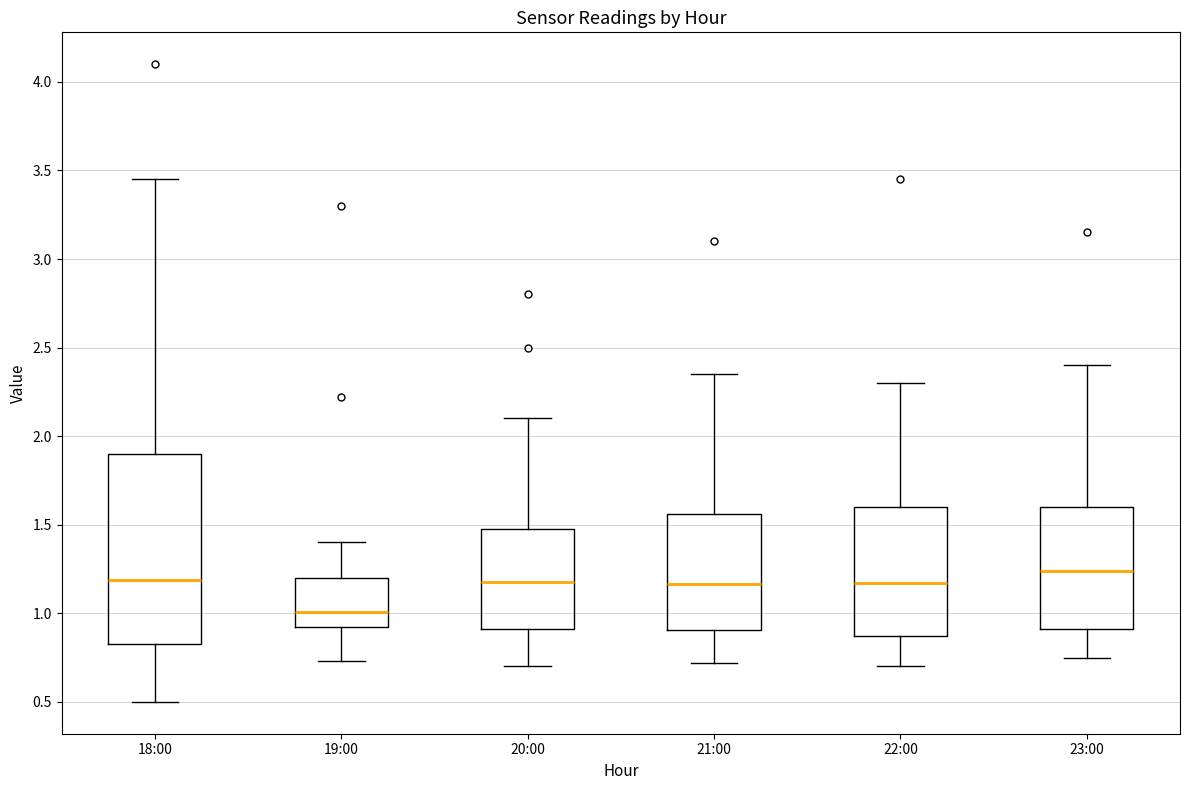

Reading left to right, read every box against the y-axis: the position of its median line, the range the box covers, and the ends of its whiskers. The values are not printed on the chart, so give them approximately, as read against the axis.

18:00: median 1.20, box 0.85 to 1.90, whiskers 0.50 to 3.45
19:00: median 1.00, box 0.90 to 1.20, whiskers 0.75 to 1.40
20:00: median 1.20, box 0.90 to 1.50, whiskers 0.70 to 2.10
21:00: median 1.15, box 0.90 to 1.55, whiskers 0.70 to 2.35
22:00: median 1.15, box 0.85 to 1.60, whiskers 0.70 to 2.30
23:00: median 1.25, box 0.90 to 1.60, whiskers 0.75 to 2.40